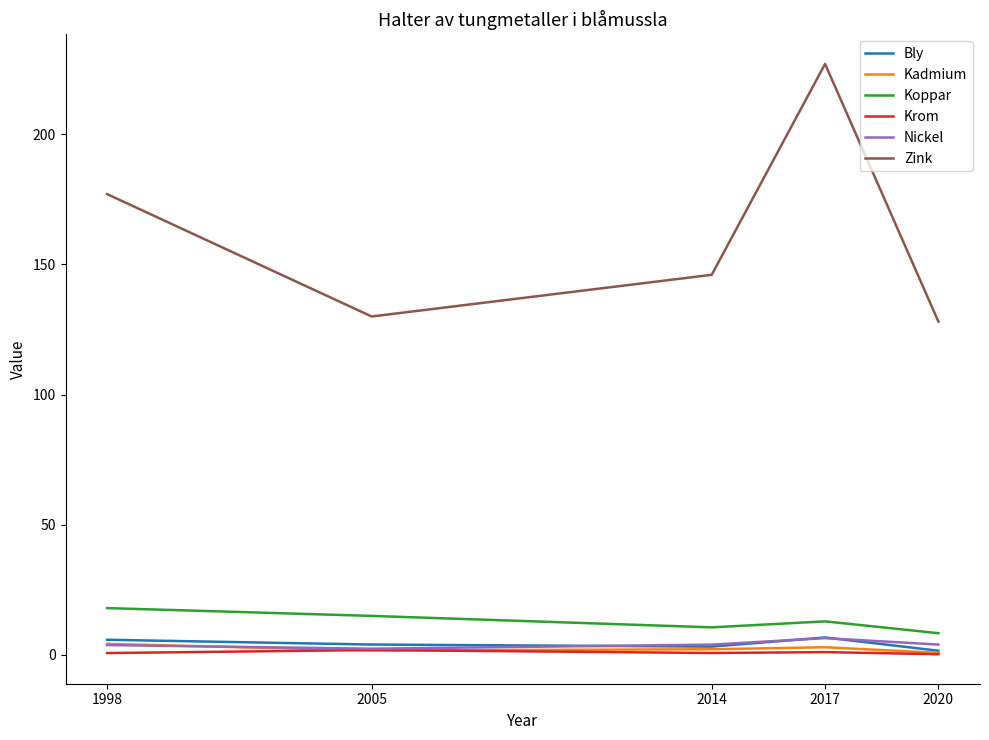

What is the approximate value of Zink at 2017?

227.0